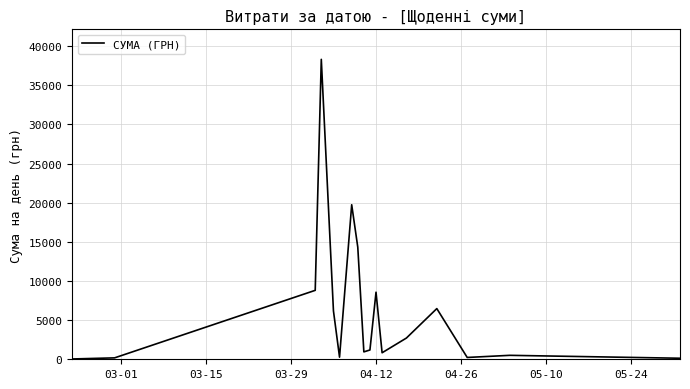

What is the difference between the maximum and minimum values?

38264.5